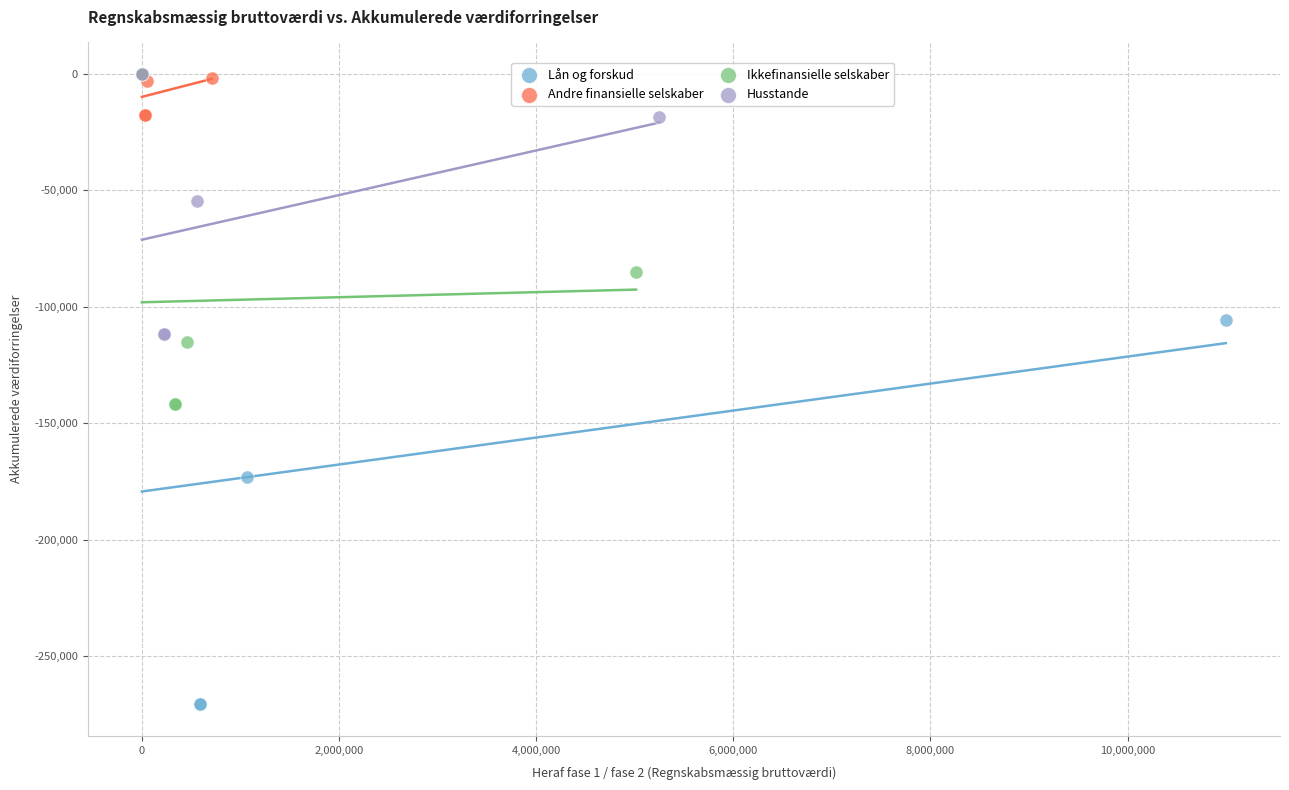

Which series has the largest Y range (max minus min)?

Lån og forskud